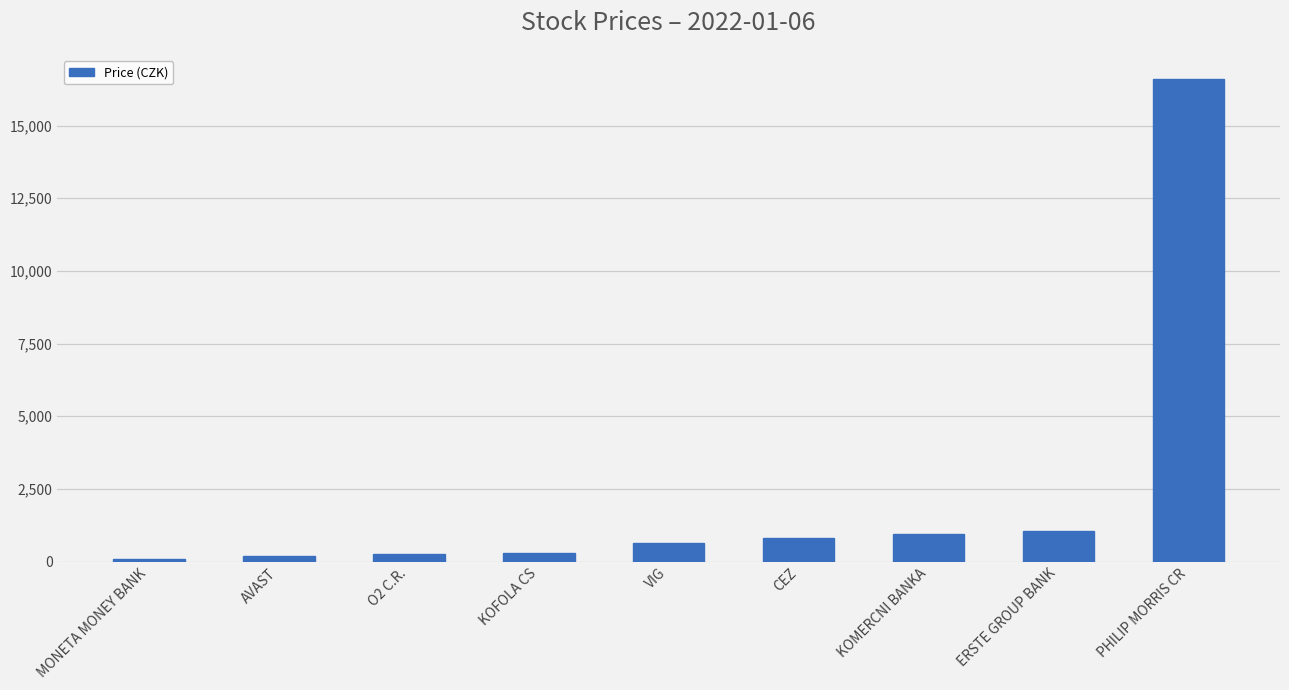

What value does the data have at MONETA MONEY BANK?

93.2